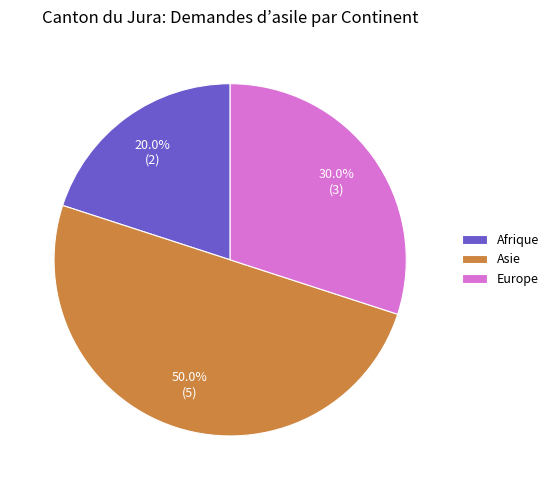

Is it true that Asie is 64% of the pie?

False